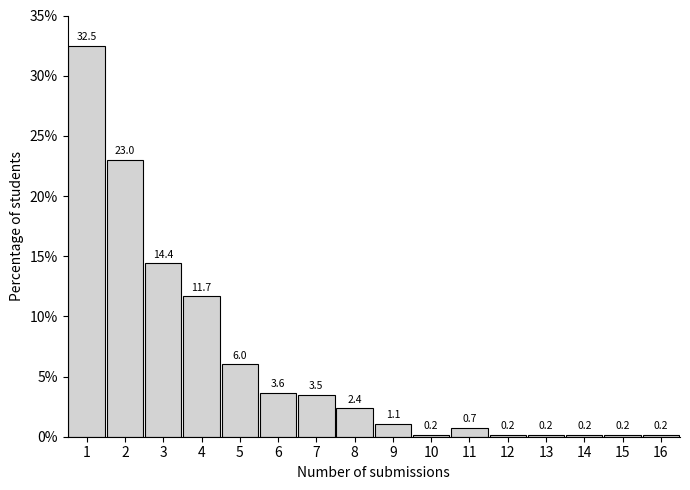

Reading left to right, transcribe this chart: for each bar, give the range it covers on the x-axis and its height.

0.5 to 1.5: 32.5
1.5 to 2.5: 23.0
2.5 to 3.5: 14.4
3.5 to 4.5: 11.7
4.5 to 5.5: 6.0
5.5 to 6.5: 3.6
6.5 to 7.5: 3.5
7.5 to 8.5: 2.4
8.5 to 9.5: 1.1
9.5 to 10.5: 0.2
10.5 to 11.5: 0.7
11.5 to 12.5: 0.2
12.5 to 13.5: 0.2
13.5 to 14.5: 0.2
14.5 to 15.5: 0.2
15.5 to 16.5: 0.2